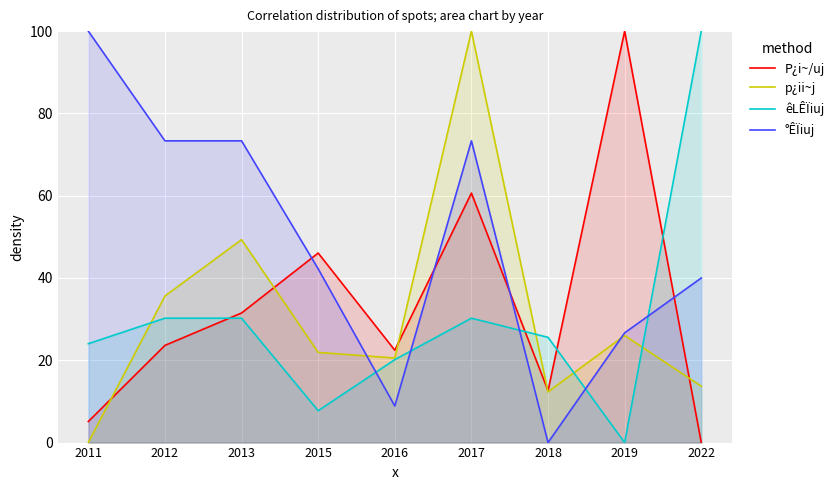

Which series changed the most between 2011 and 2022?

êLÊÏiuj